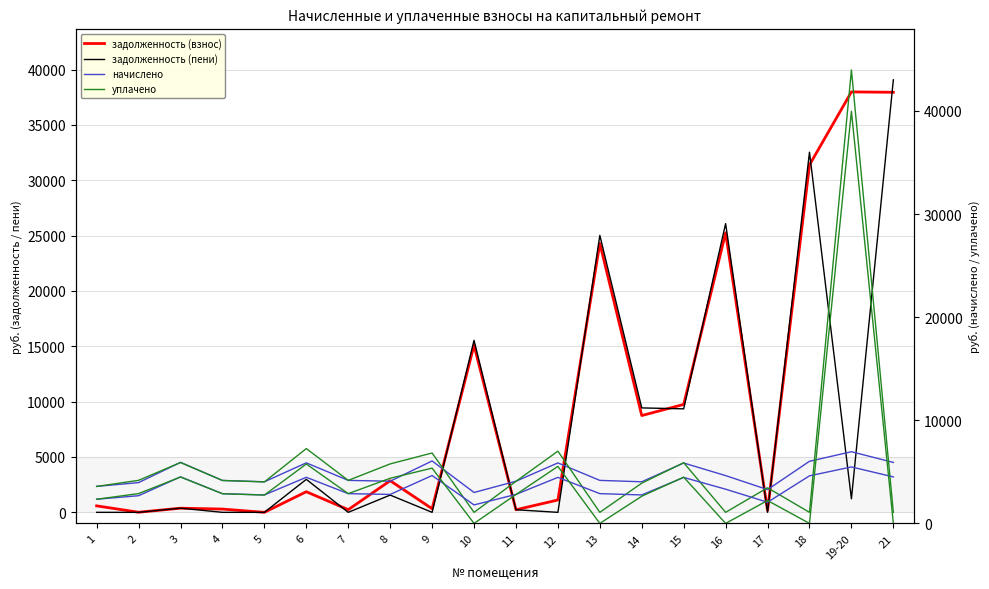

True or false: задолженность (взнос) and начислено intersect in this chart.

True